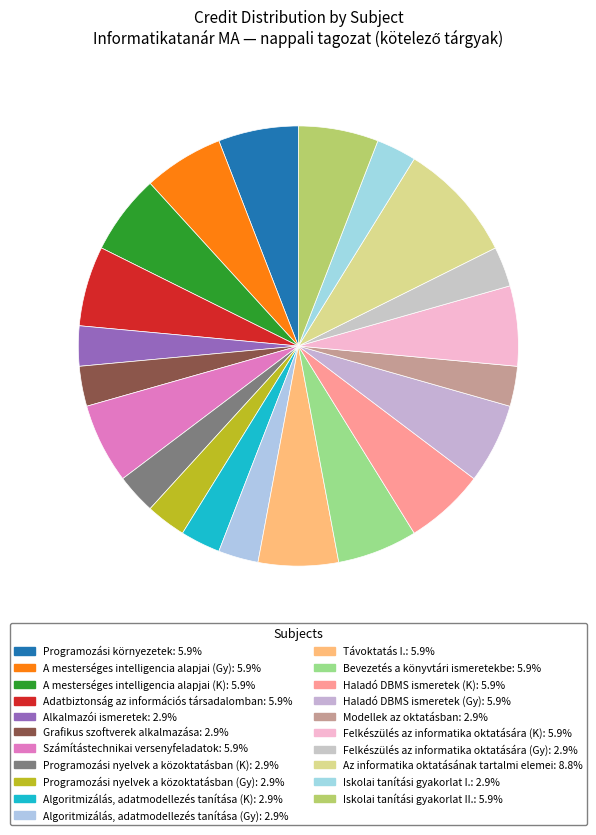

Is it true that Haladó DBMS ismeretek (Gy) is 6% of the pie?

True